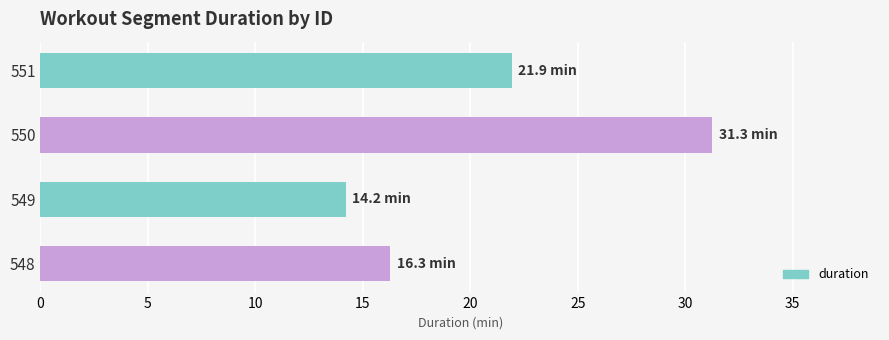

Reading top to bottom, list all the values displayed in this chart.

21.9	31.3	14.2	16.3